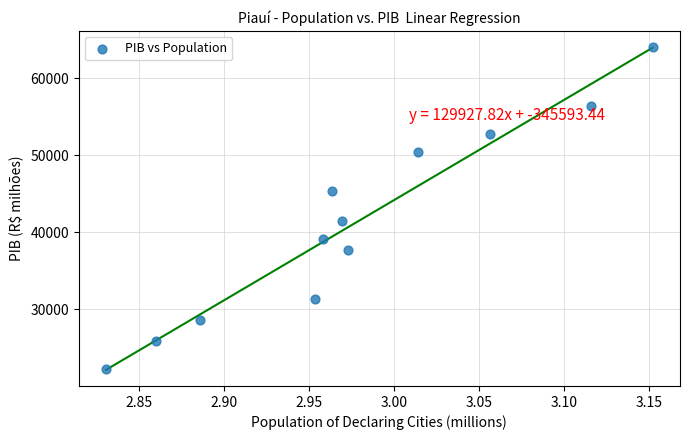

What Y value in the scatter plot is closest to 43148?

41416.9